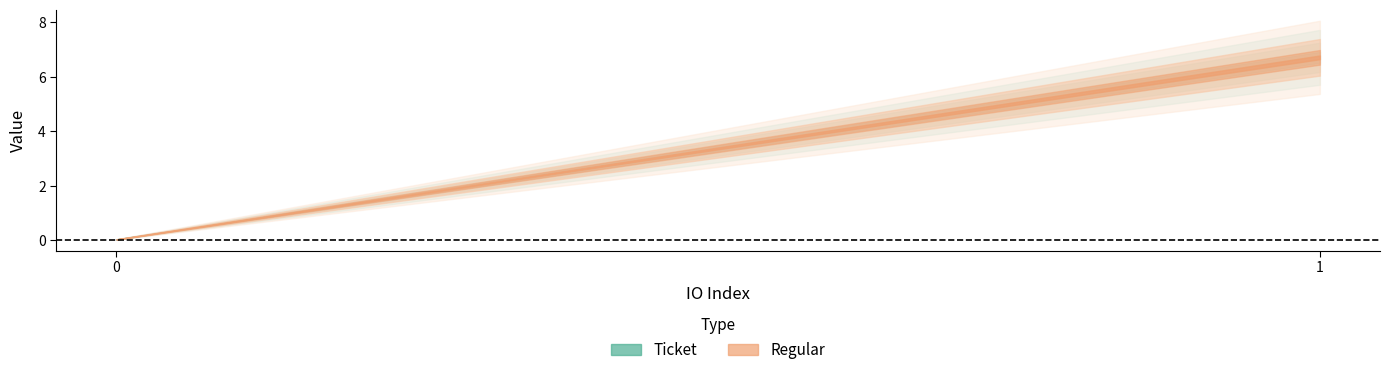

What is the average value of the Regular series?

3.4